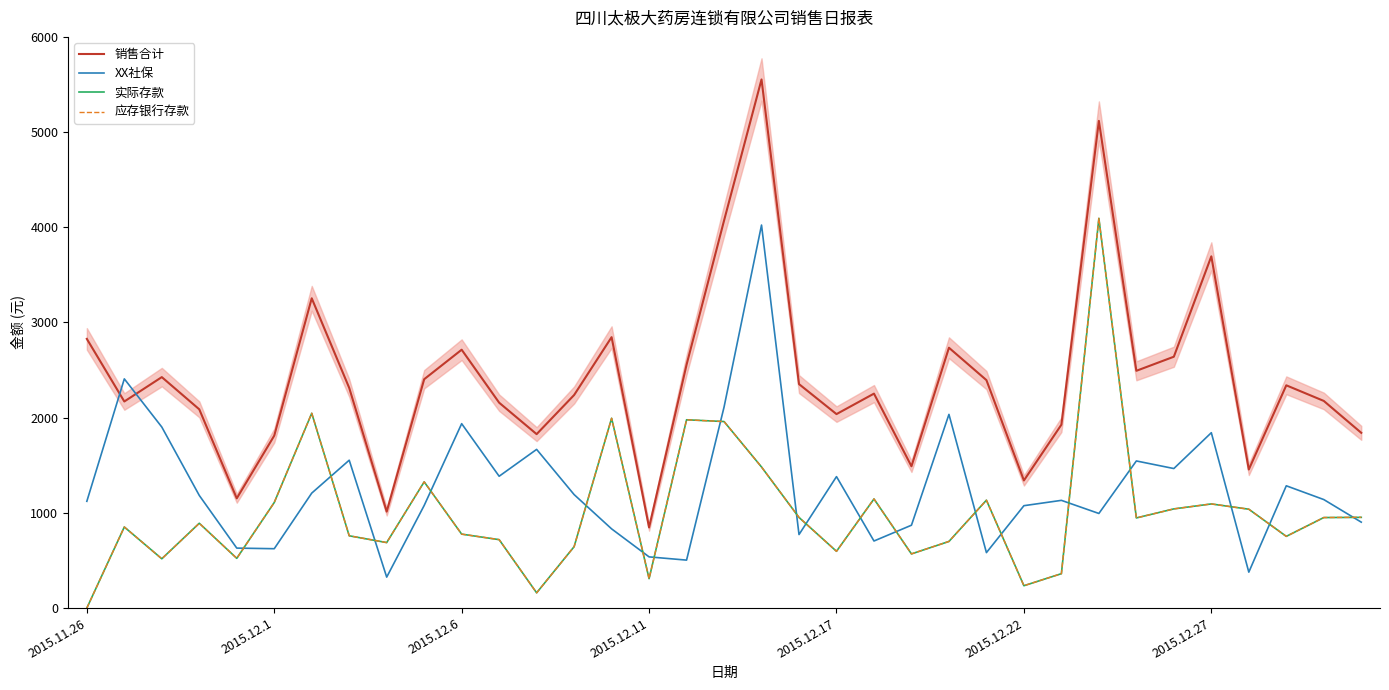

True or false: 销售合计 and XX社保 cross at least once.

True